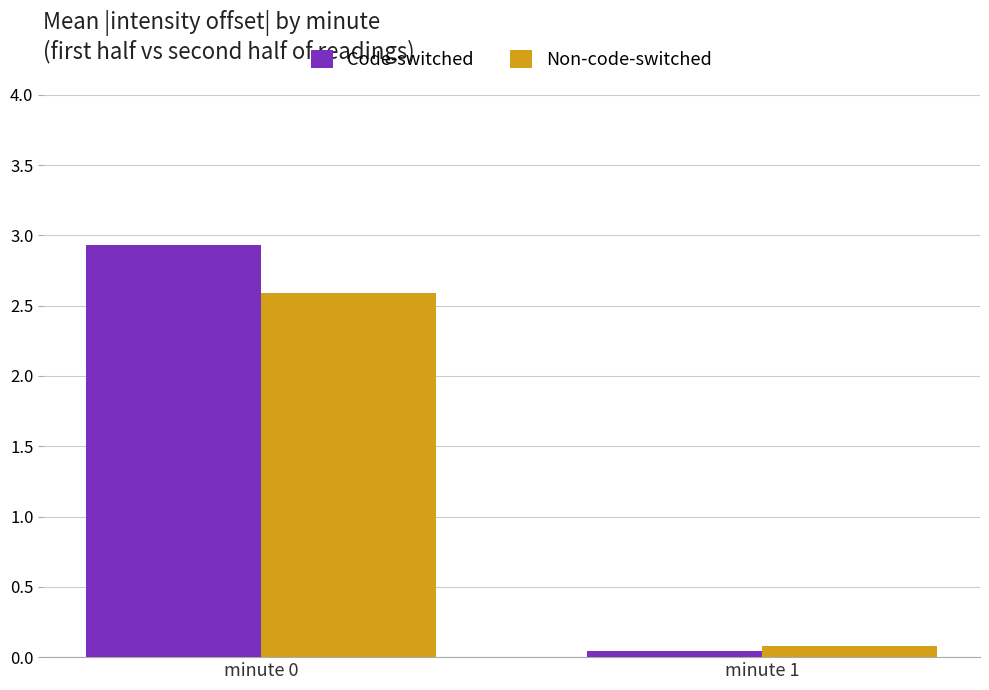

What is the greatest value displayed?

2.9